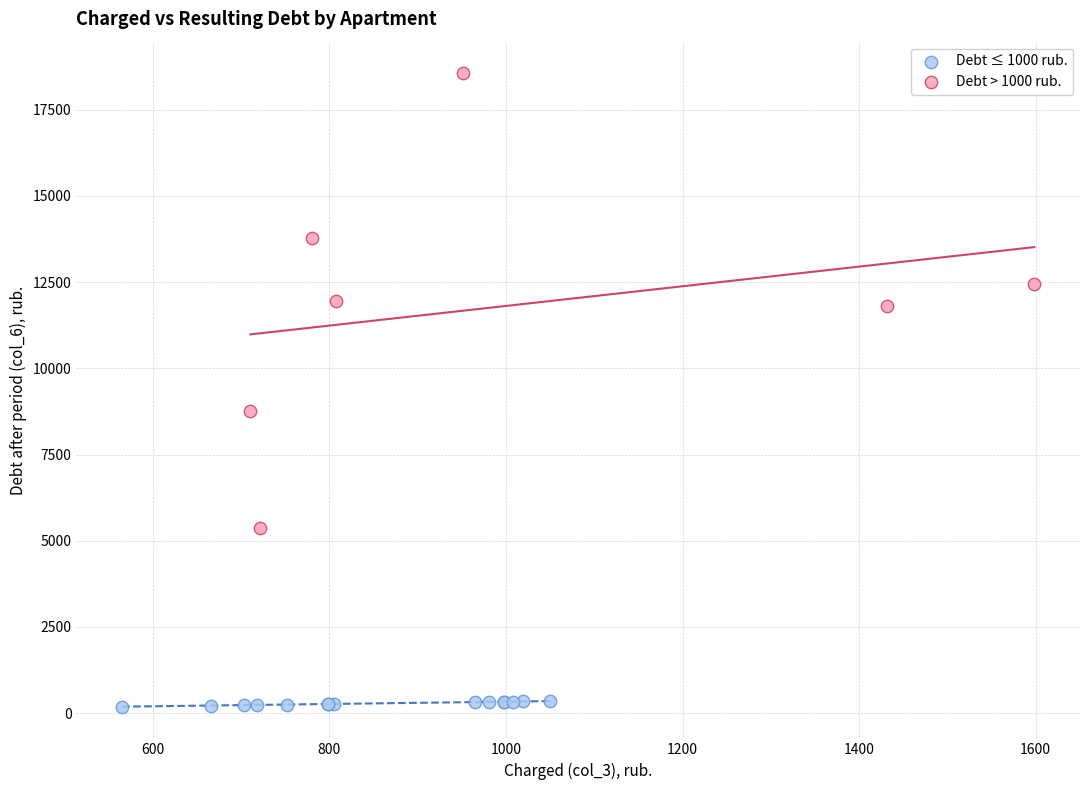

Which series has the widest spread of Y values?

Debt > 1000 rub.